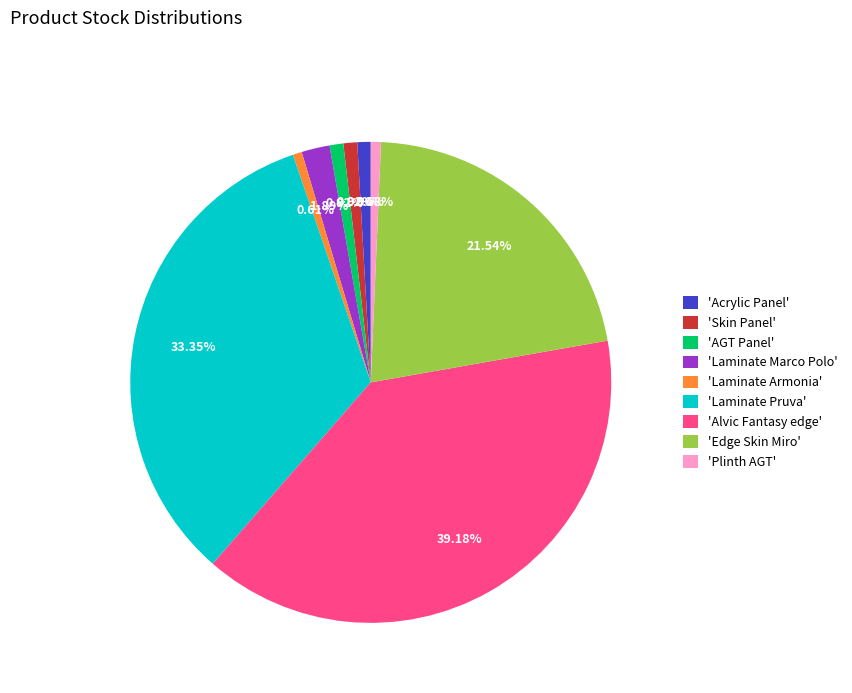

Combined, do 'Skin Panel' and 'AGT Panel' account for over 50%?

No